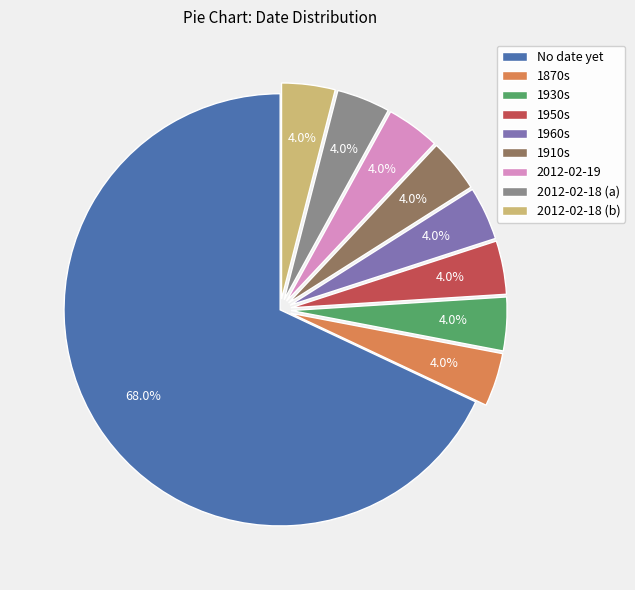

Does No date yet represent more than half of the total?

Yes